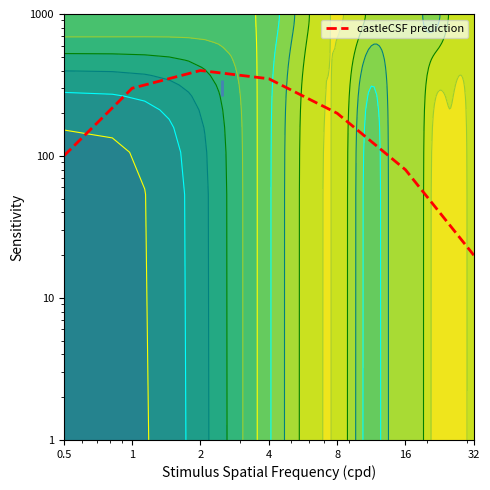

How many values are below 200?

3